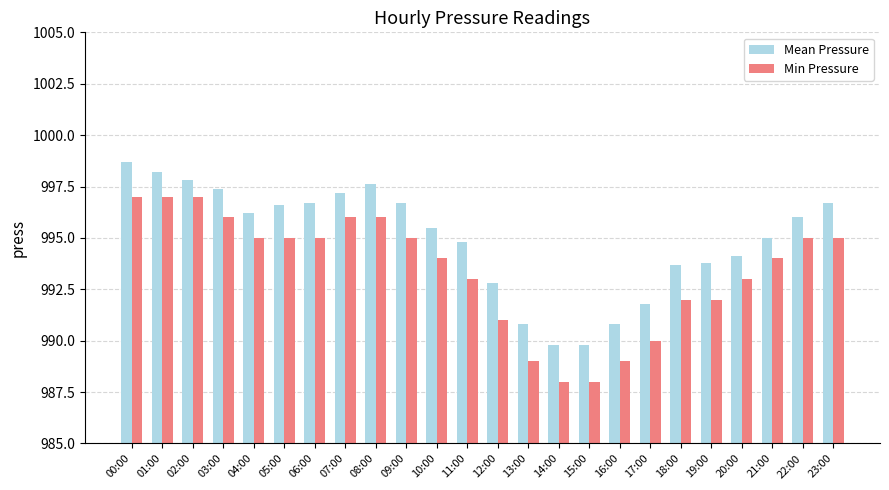

What is the smallest value displayed?

988.0